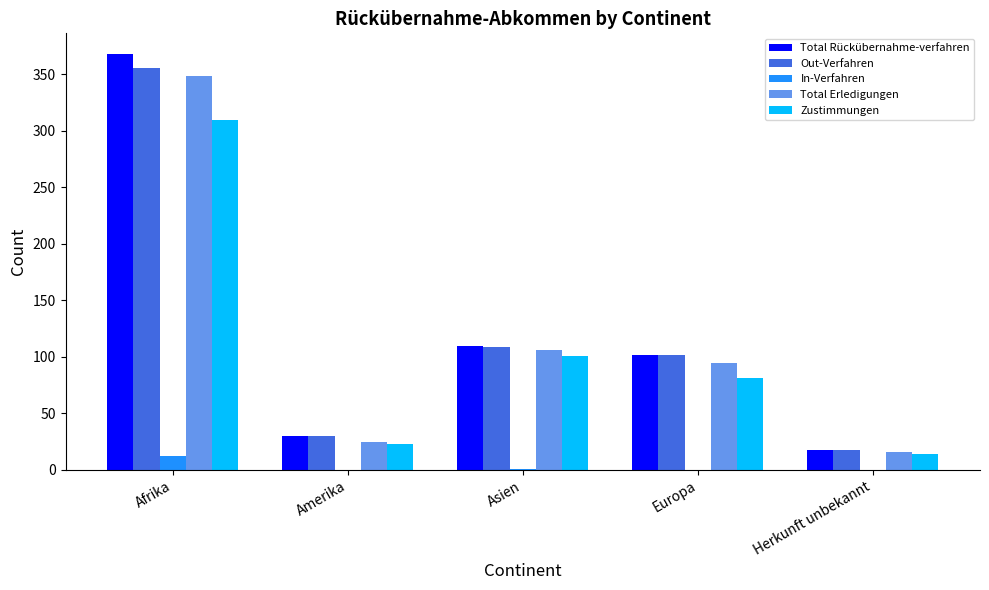

At which label does Zustimmungen reach its peak?

Afrika